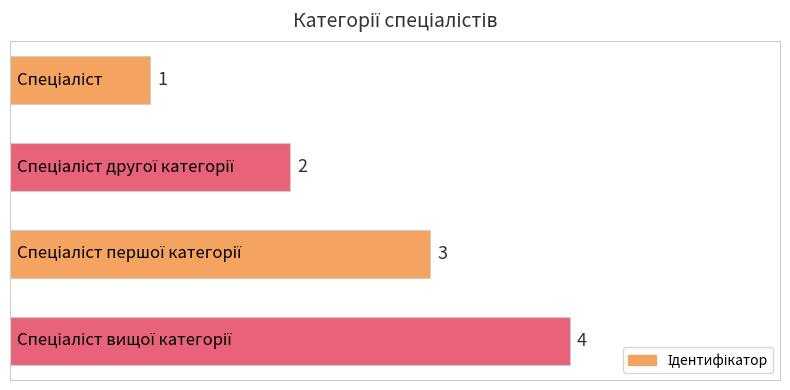

How many values are between 2 and 4?

3